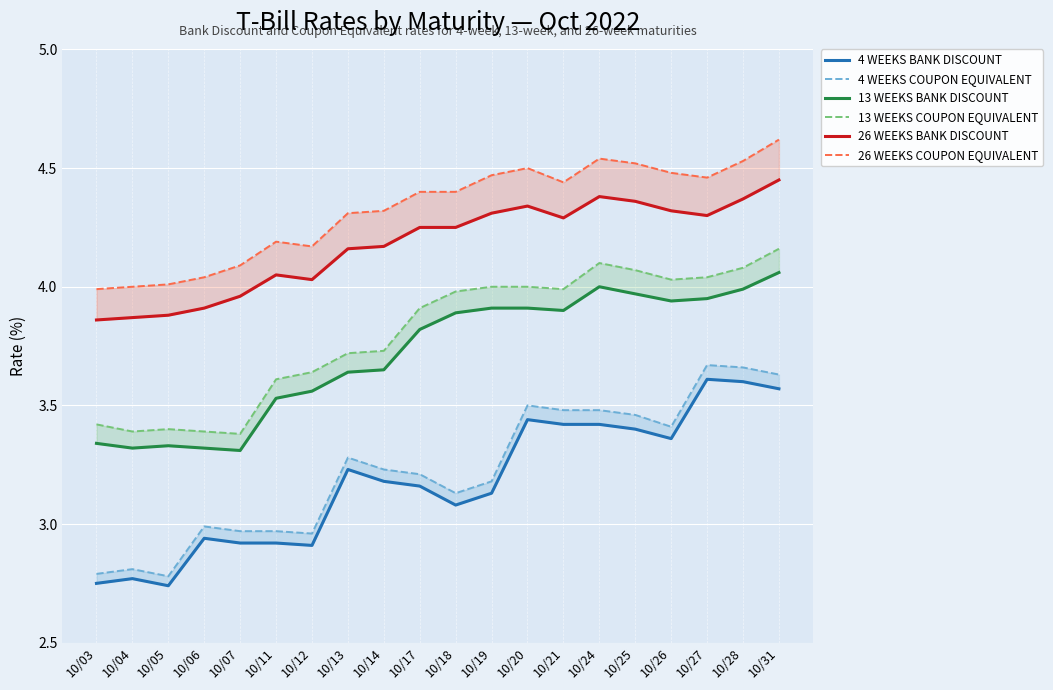

What is the difference between the highest and lowest values at 10/17?

1.2